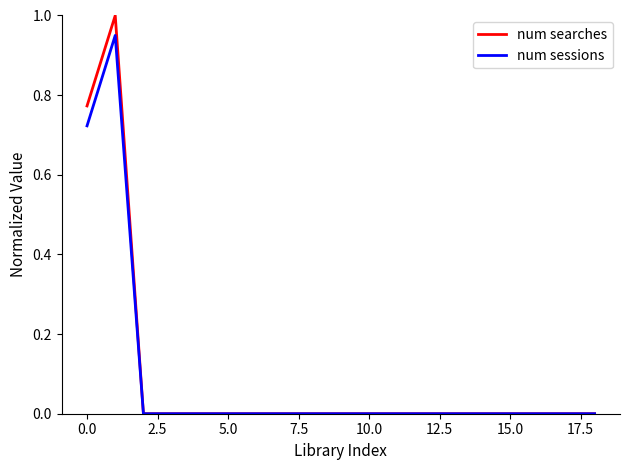

List the series in order of their peak value, lowest first.

num sessions, num searches